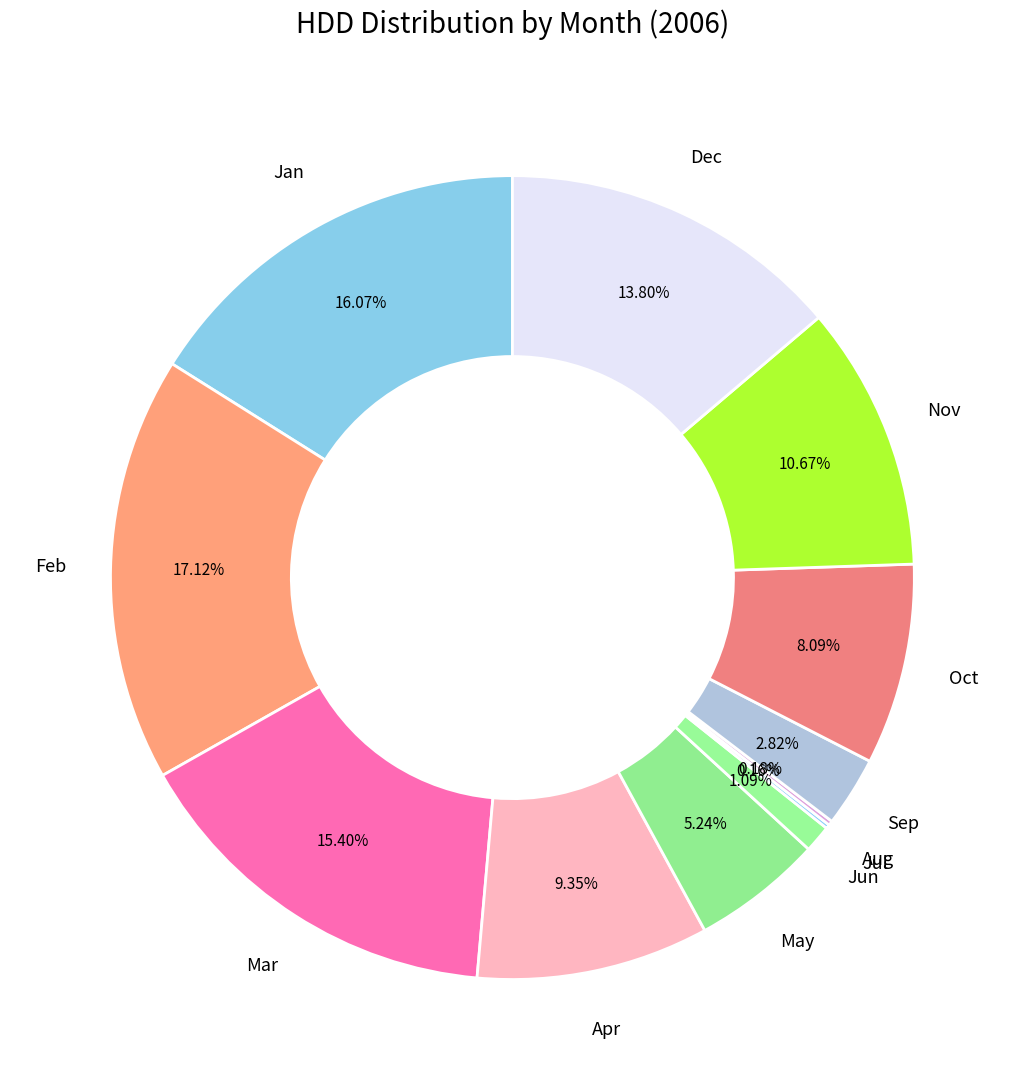

What is the smallest slice in the pie chart?

2006-July